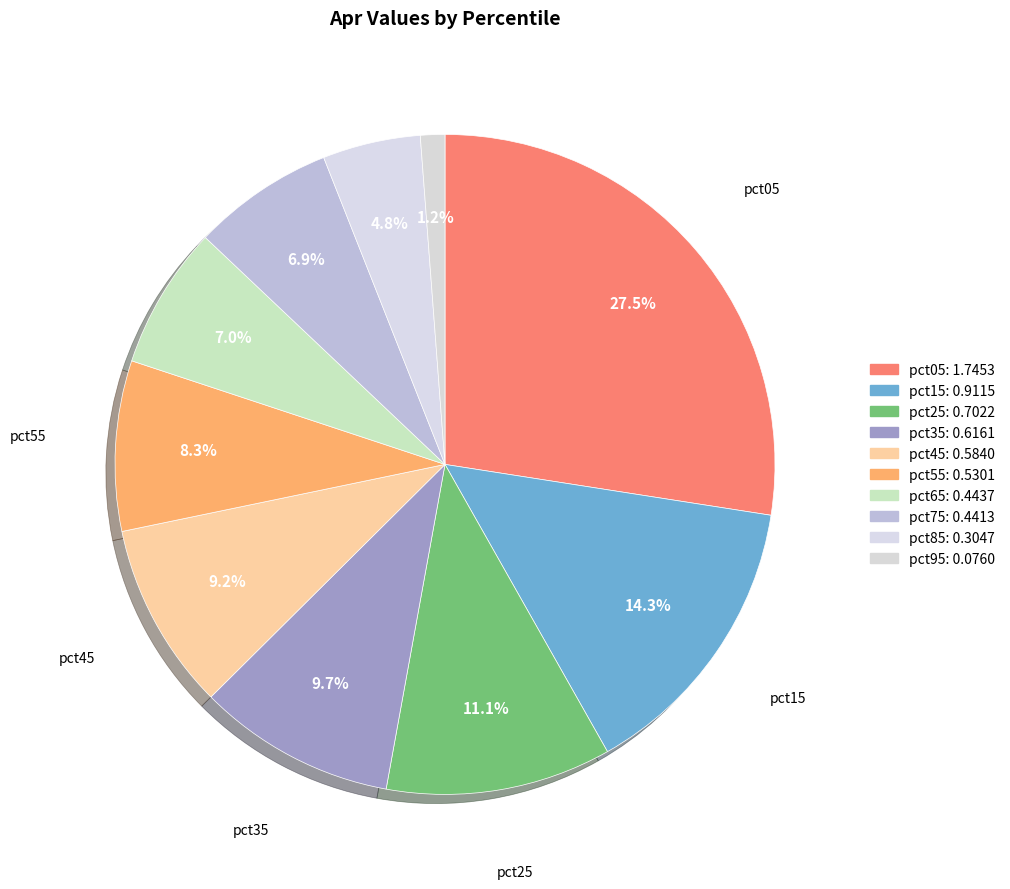

Rank the categories by value from lowest to highest.

pct95, pct85, pct75, pct65, pct55, pct45, pct35, pct25, pct15, pct05